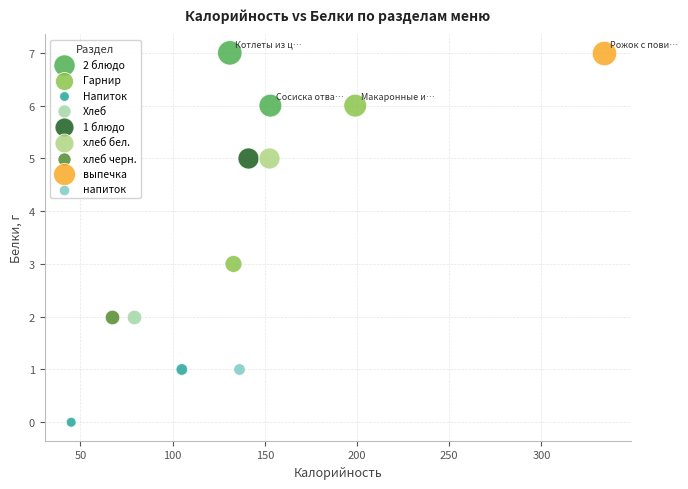

What are all the series names shown in the legend?

2 блюдо, Гарнир, Напиток, Хлеб, 1 блюдо, хлеб бел., хлеб черн., выпечка, напиток